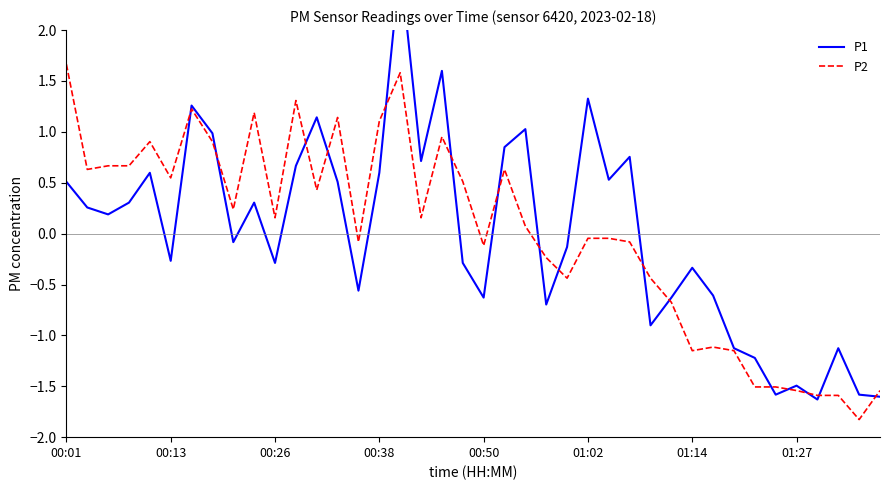

How many negative values does the P1 series have?

20